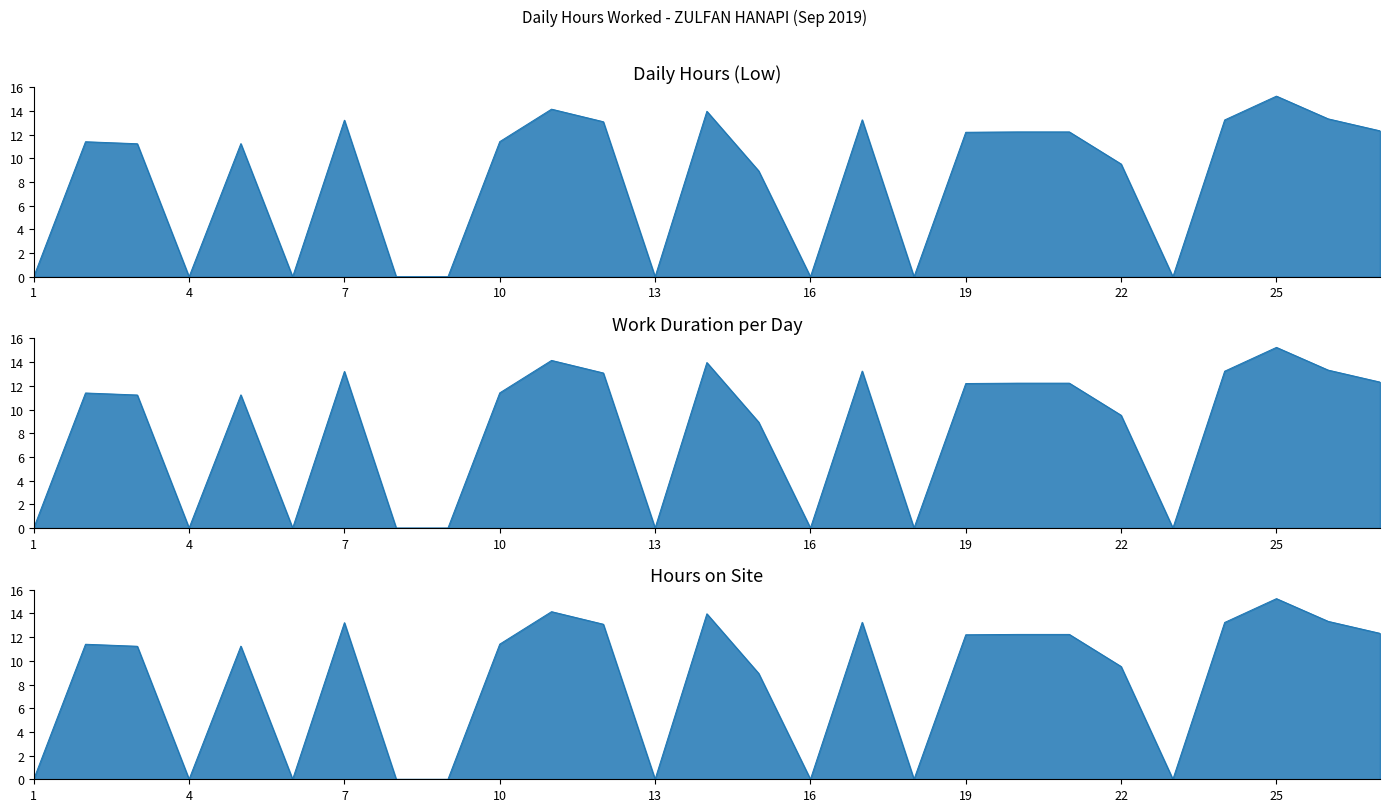

Rank the categories by value from lowest to highest.

1, 4, 6, 8, 9, 13, 16, 18, 23, 15, 22, 3, 5, 2, 10, 19, 20, 21, 27, 12, 7, 24, 17, 26, 14, 11, 25